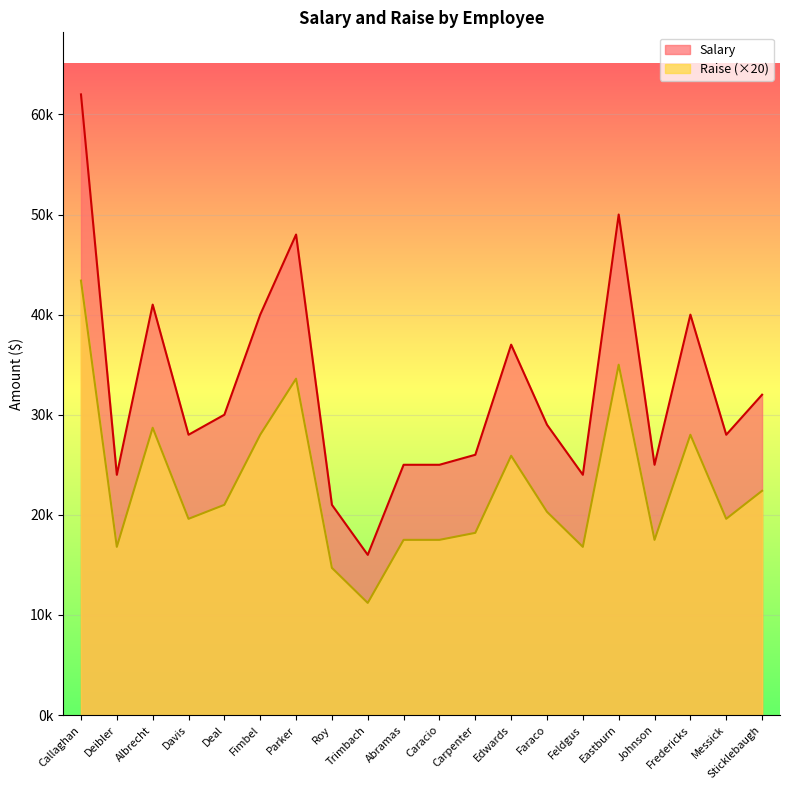

Reading right to left, list all the values displayed in this chart.

Salary: 32000	28000	40000	25000	50000	24000	29000	37000	26000	25000	25000	16000	21000	48000	40000	30000	28000	41000	24000	62000
Raise: 22400	19600	28000	17500	35000	16800	20300	25900	18200	17500	17500	11200	14700	33600	28000	21000	19600	28700	16800	43400